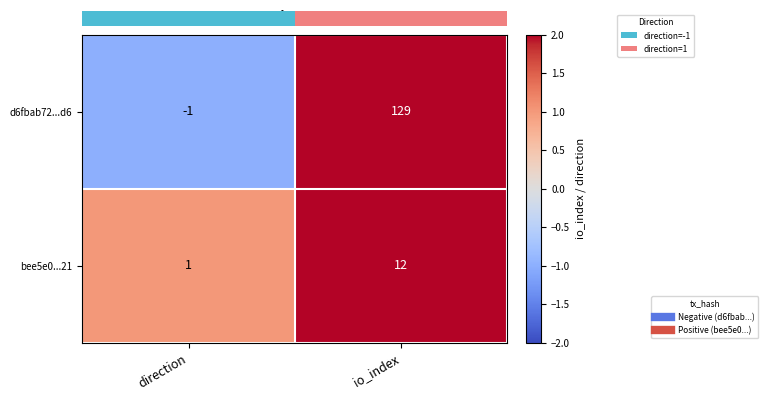

Which series has the largest range (max minus min)?

d6fbab72...d6